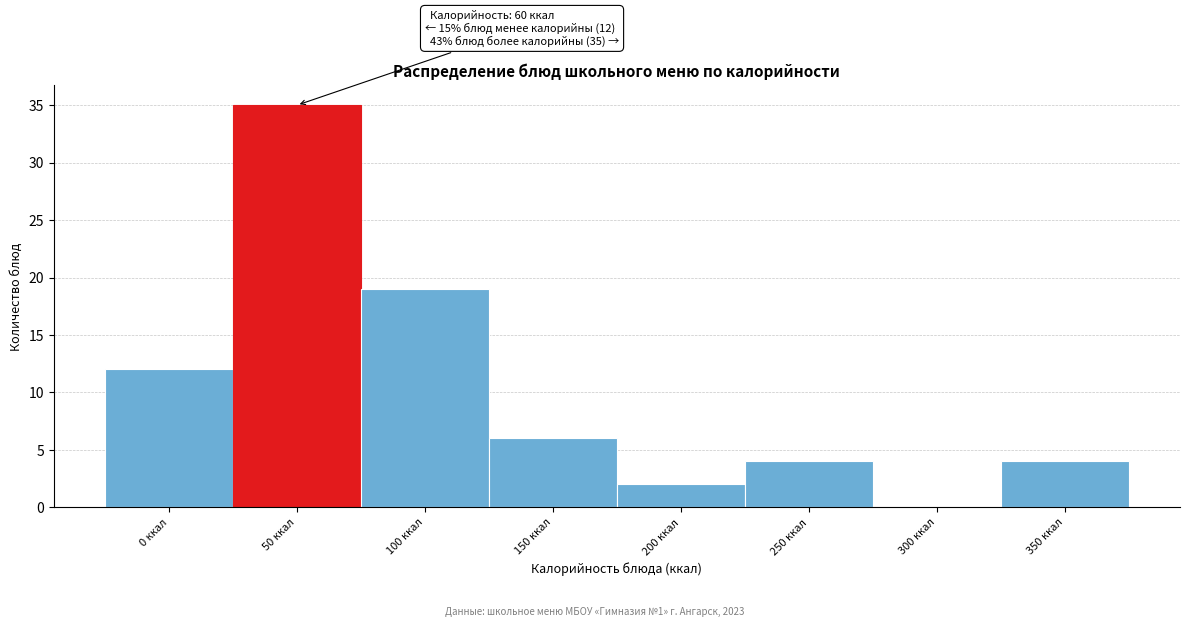

Reading left to right, what are all the values shown in this chart?

0 ккал=12	50 ккал=35	100 ккал=19	150 ккал=6	200 ккал=2	250 ккал=4	300 ккал=0	350 ккал=4